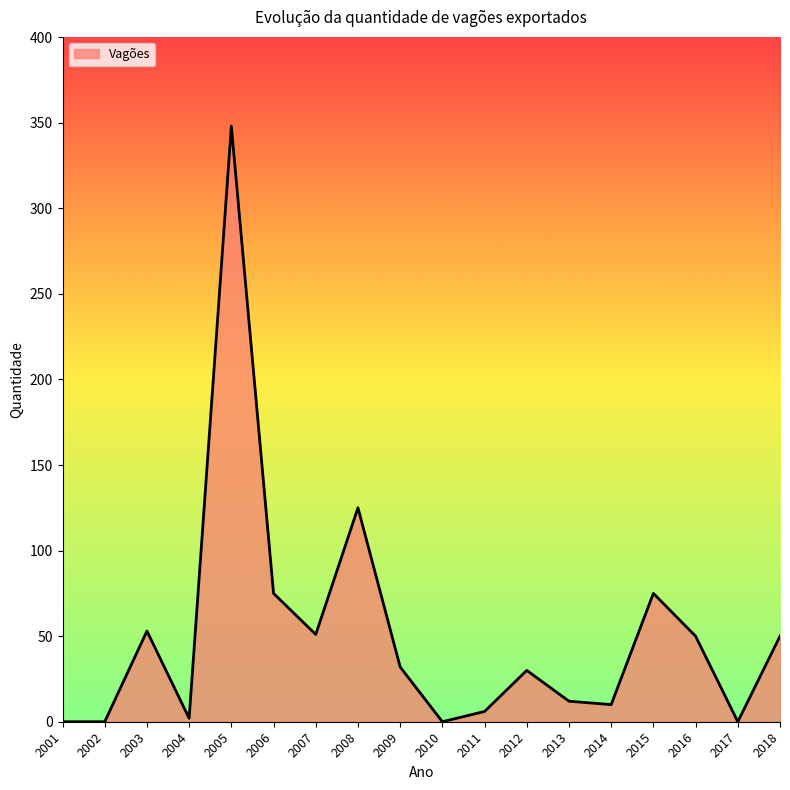

At which category does the chart reach its peak across all series?

2005